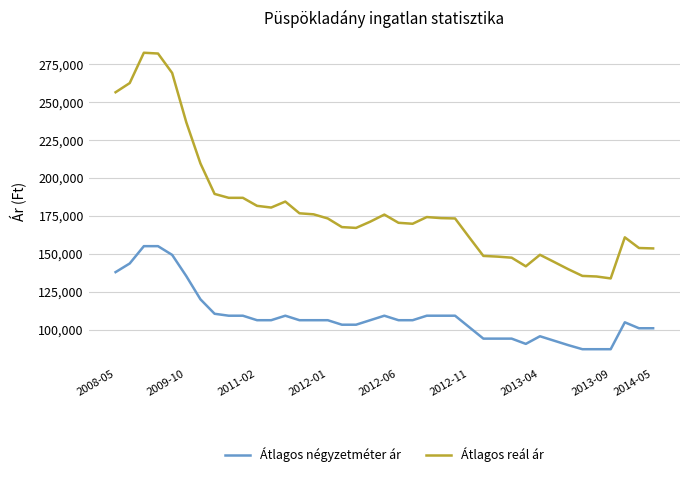

What is the minimum value shown in the chart?

87312